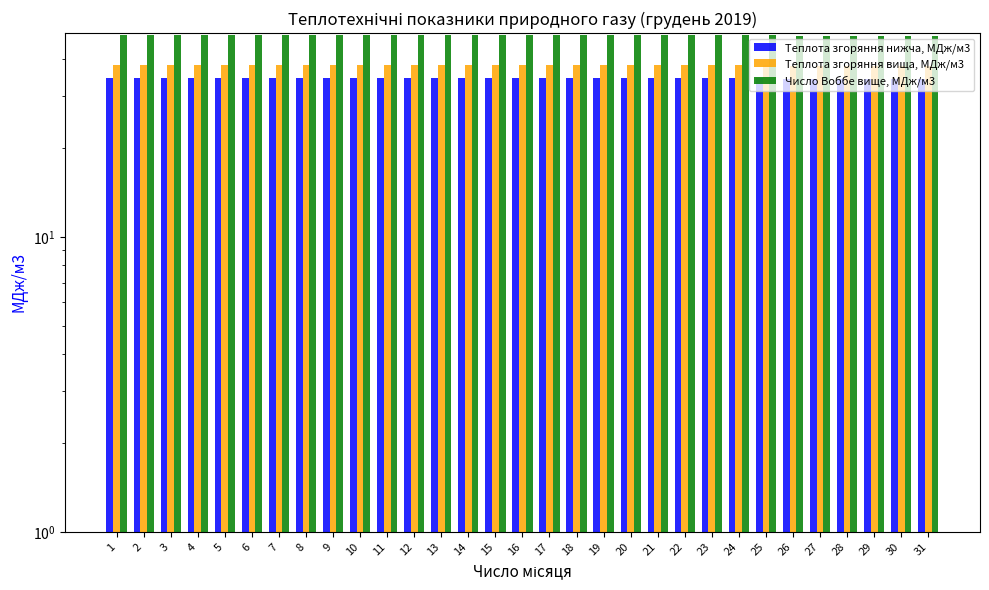

Does the chart contain any negative values?

No